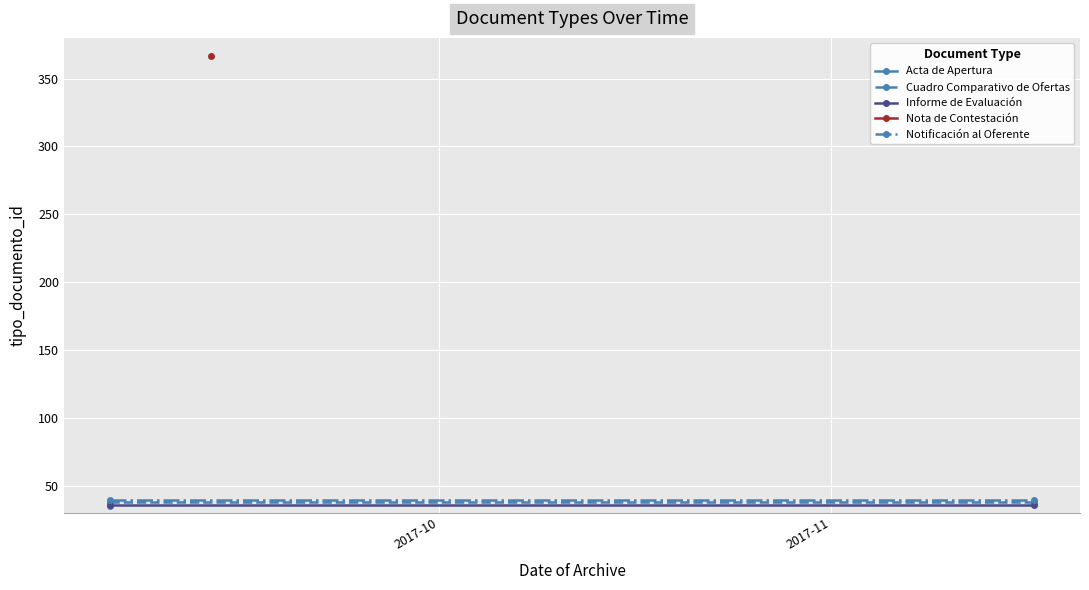

The Cuadro Comparativo de Ofertas series shows 61 at 2017-11. True or false?

False